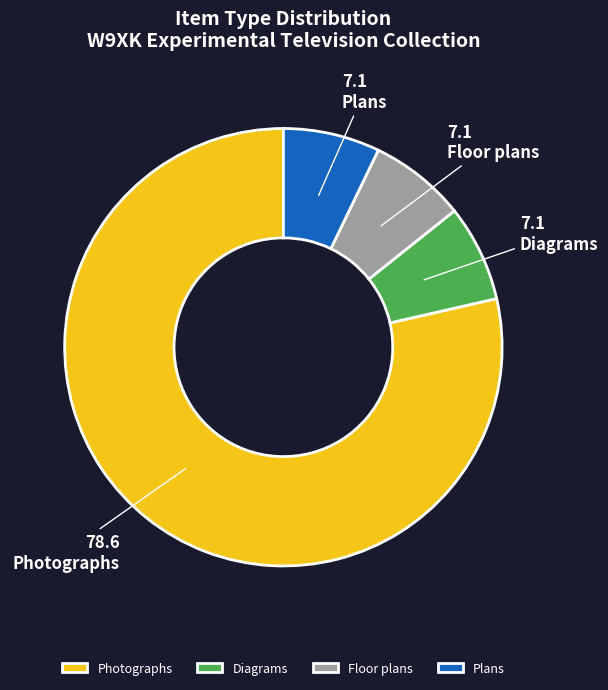

Is the sum of Floor plans and Diagrams greater than half?

No